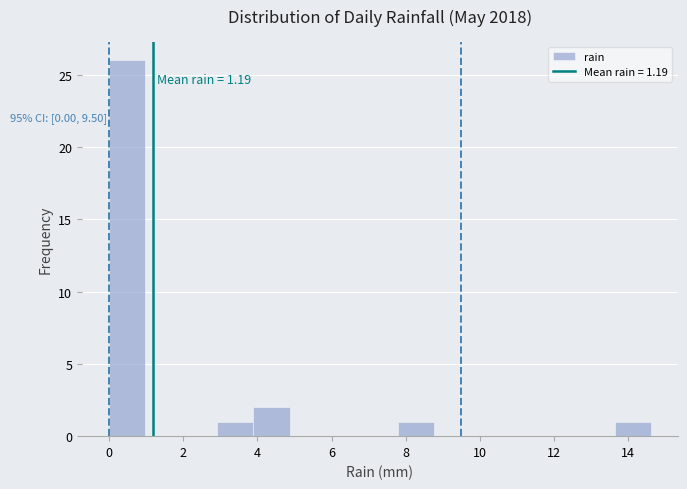

Which range on the x-axis has the tallest bar?

0.0 to 1.0